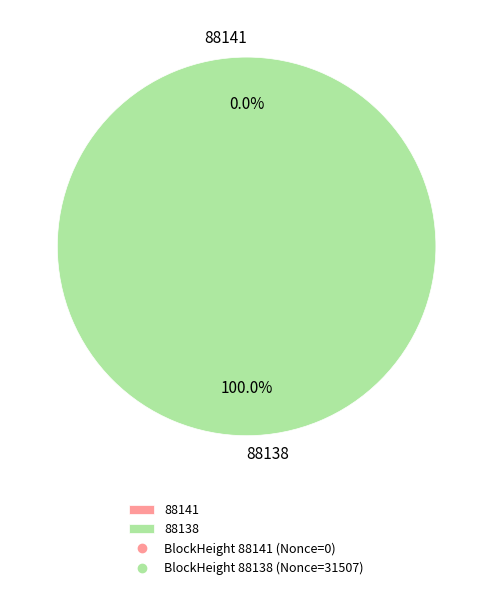

Which category accounts for the majority?

88138